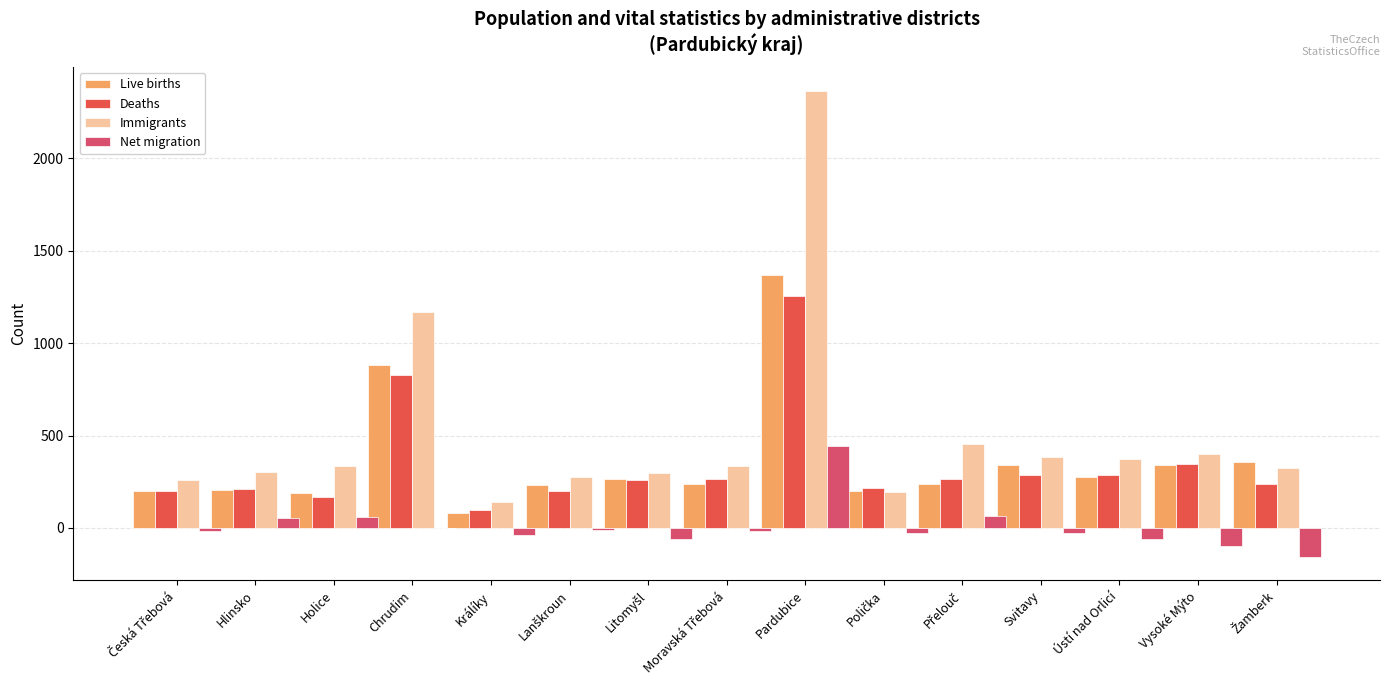

Count the number of data series in this chart.

4